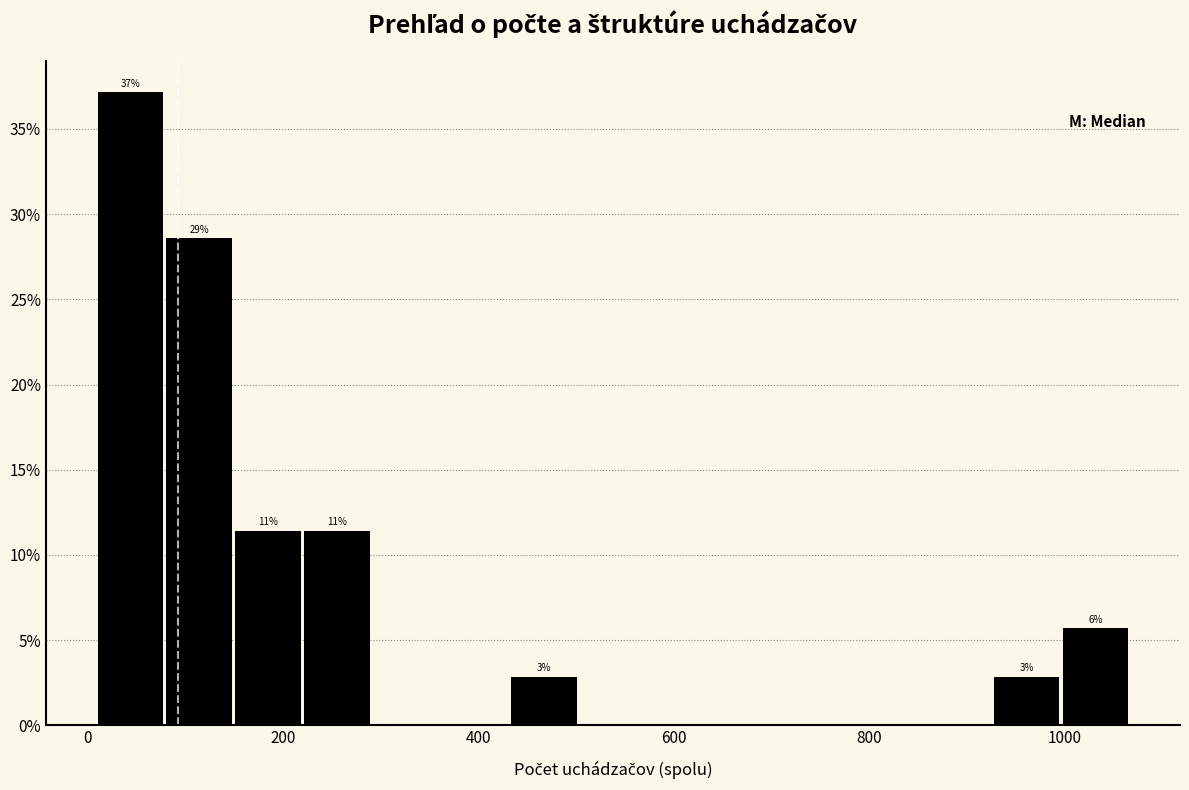

Around what value on the x-axis is the tallest bar? Give the approximate position of its centre, as read against the axis.

40